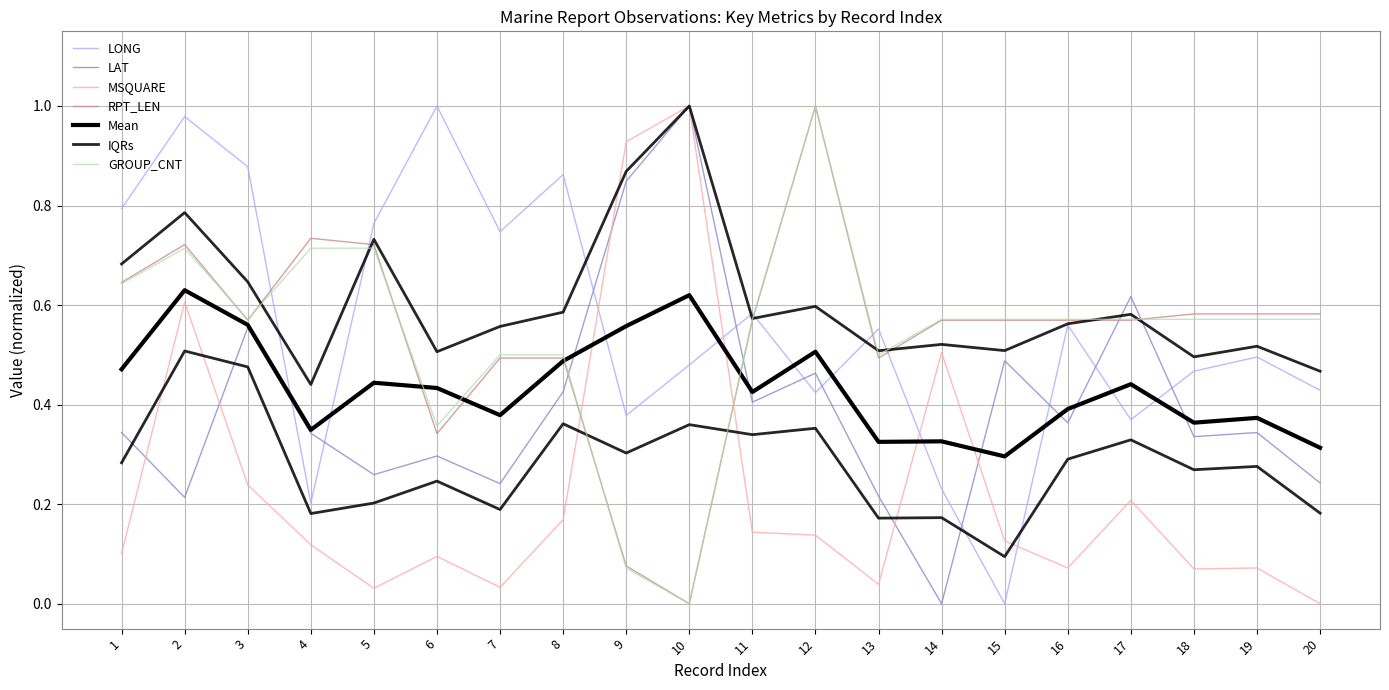

True or false: RPT_LEN and MSQUARE intersect in this chart.

True